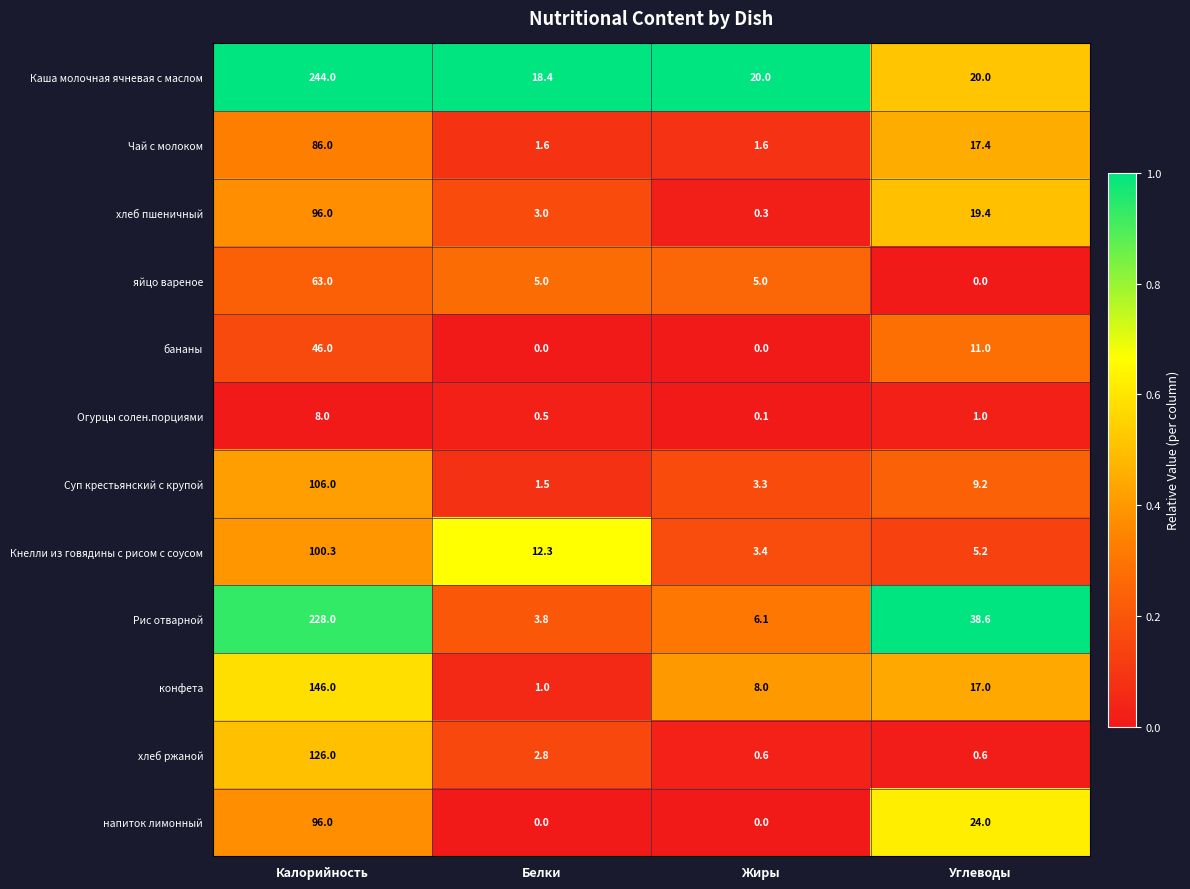

What is the average value of the конфета series?

43.0